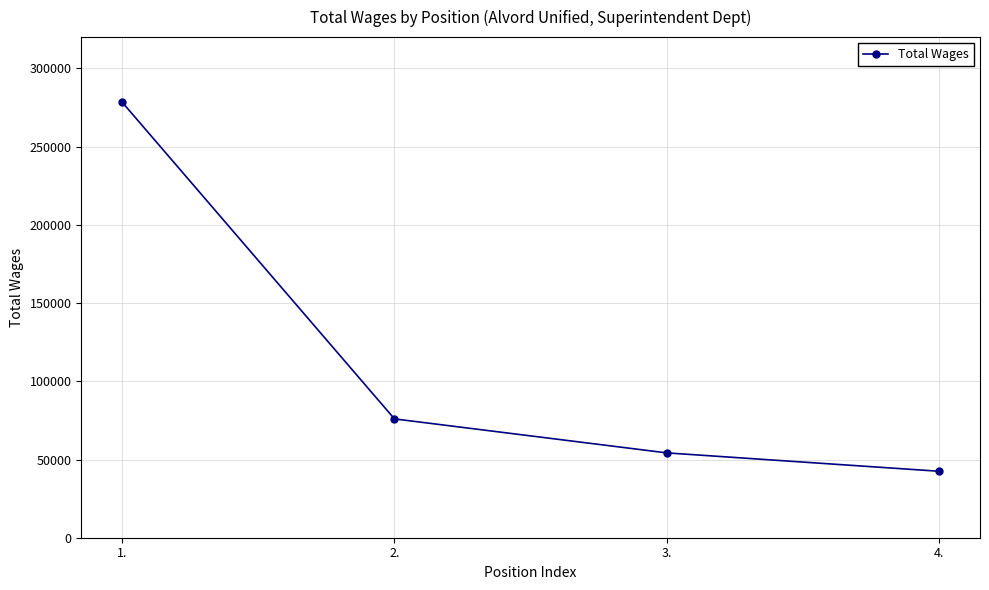

What is the label of the 2nd point from the left?

2.